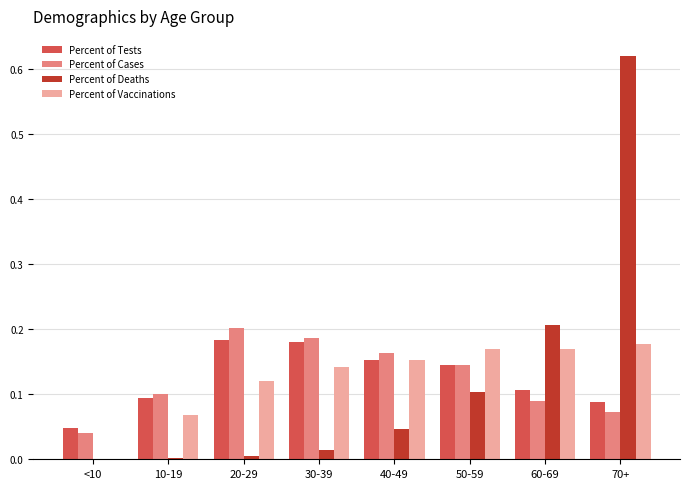

Between 50-59 and 70+, which series saw the biggest shift?

Percent of Deaths